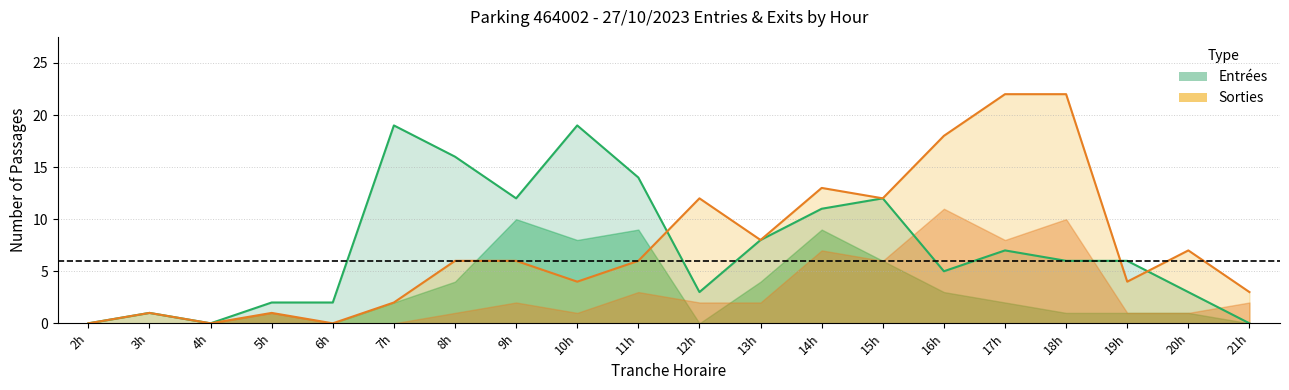

The ENTREES_NB_HORAIRE series shows 0 at 4. True or false?

True